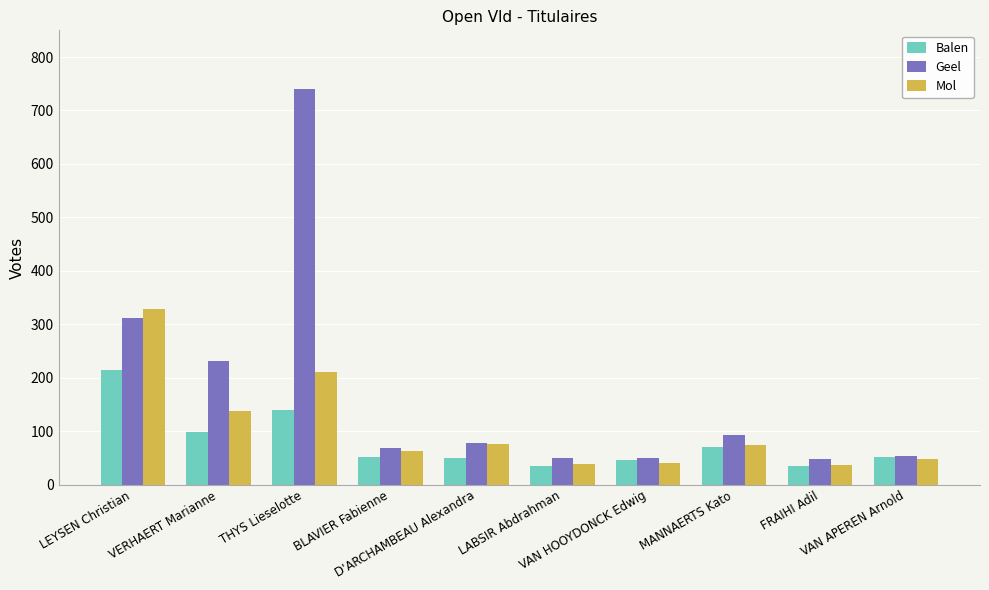

How many data points in Mol are less than 74?

5